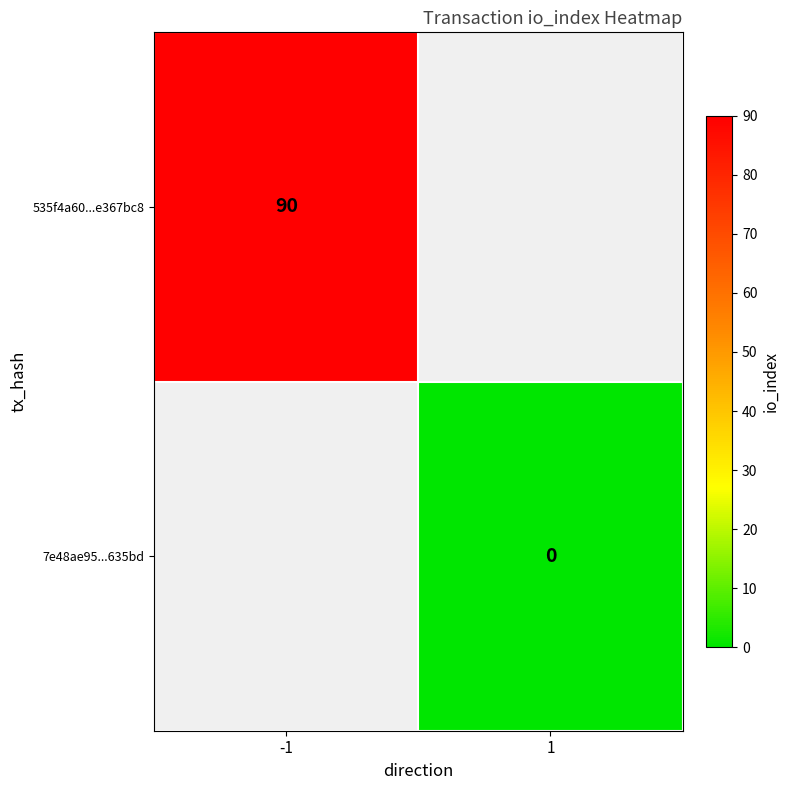

True or false: 535f4a60...e367bc8 has a value of 90 at -1.

True